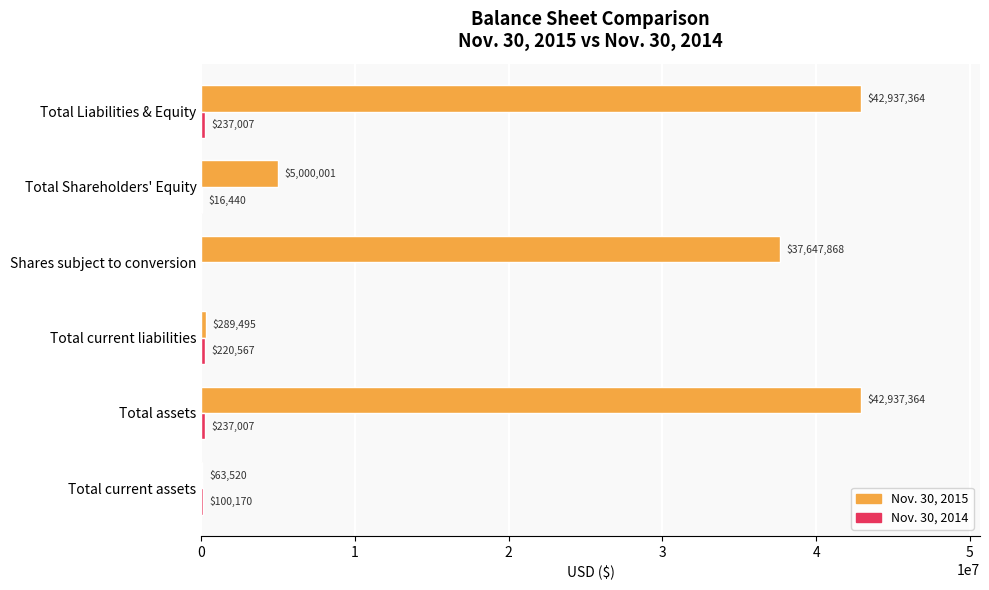

Between Shares subject to conversion and Total Liabilities & Equity, which series saw the biggest shift?

Nov. 30, 2015